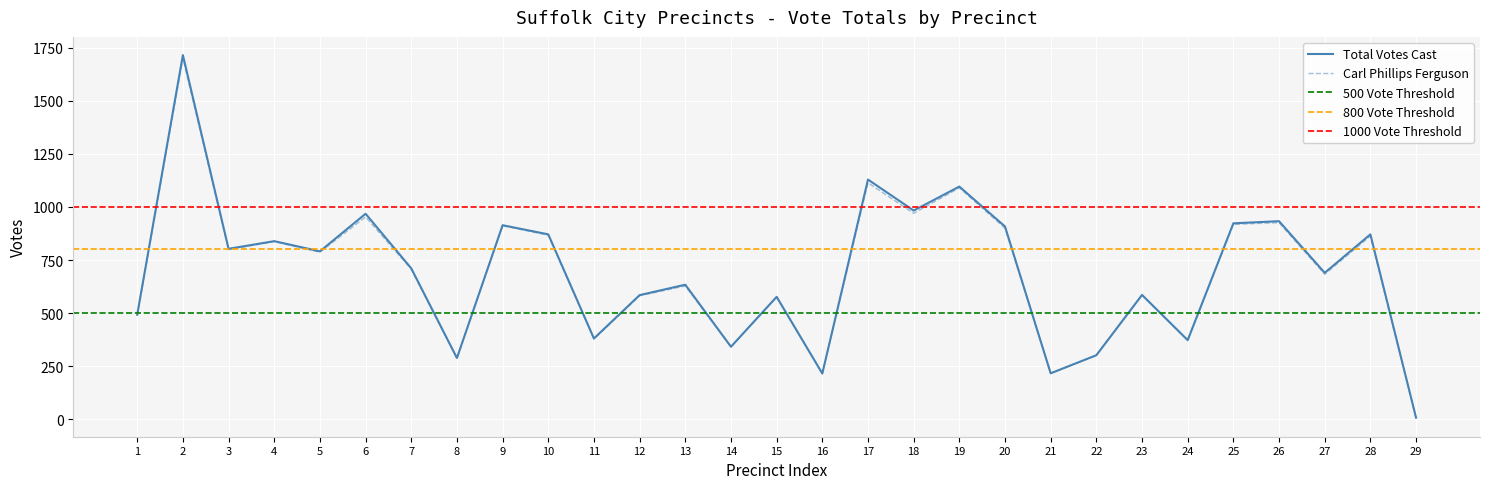

Which series has the widest spread of values?

Total Votes Cast